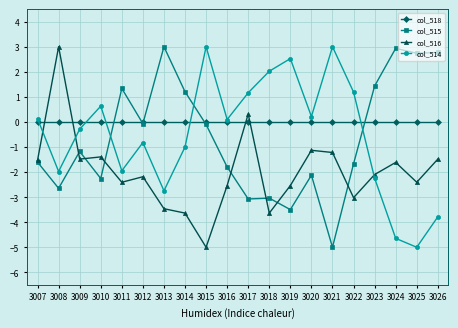

Is it true that col_518 equals 0.0 at 3020?

True